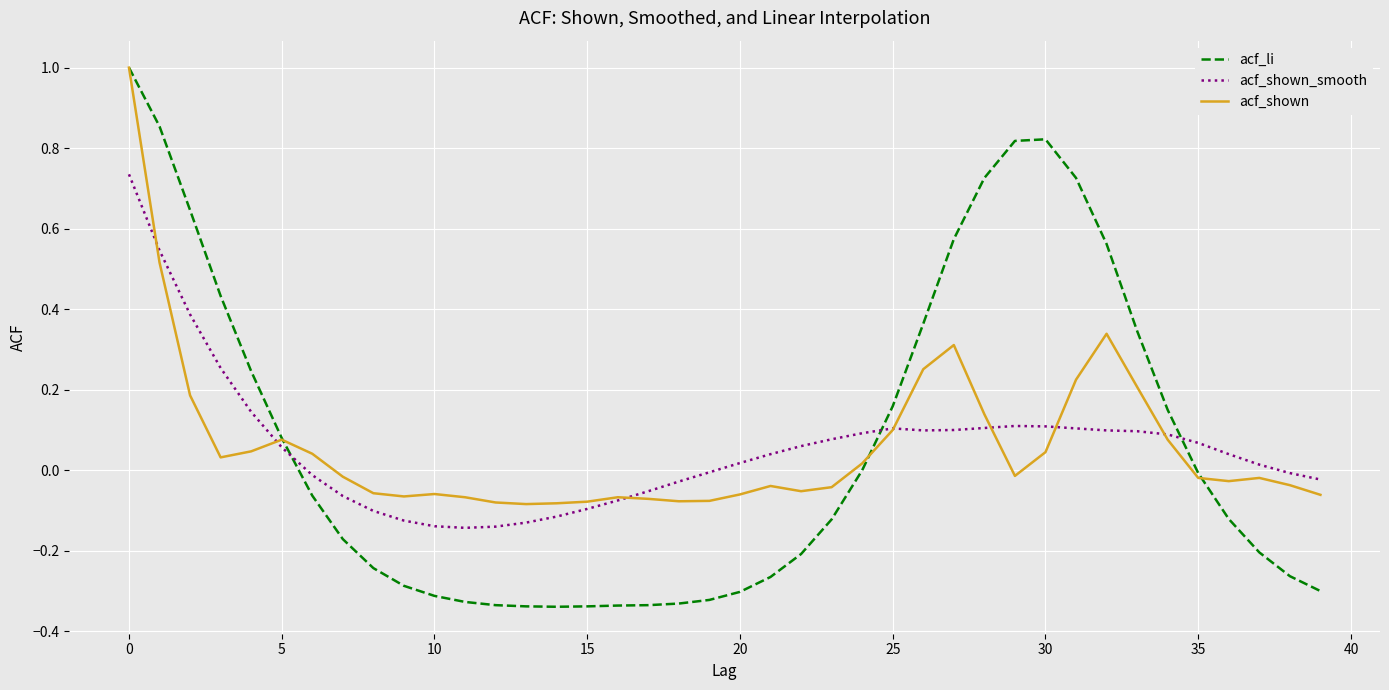

Which series has the widest spread of values?

acf_li